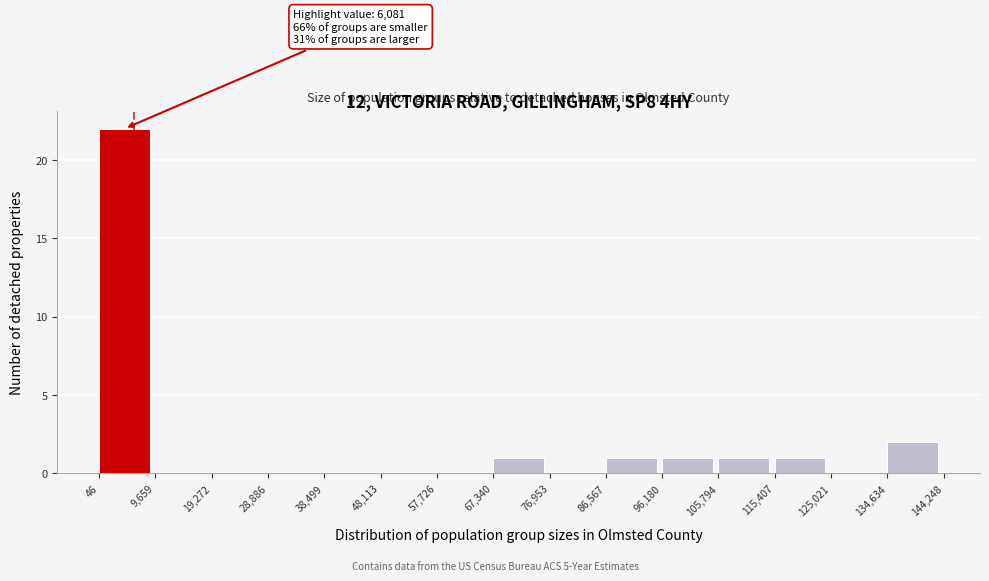

Which range on the x-axis has the tallest bar?

46 to 9,659